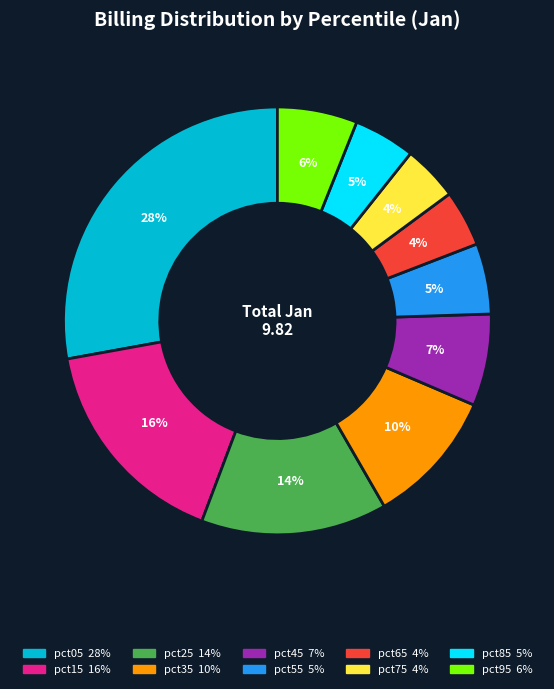

What is the largest slice in the pie chart?

pct05